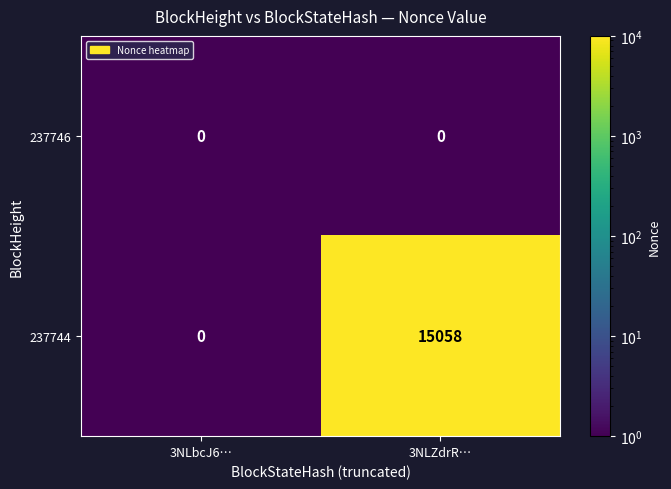

What is the difference between the highest and lowest values at 3NLZdrR…?

15058